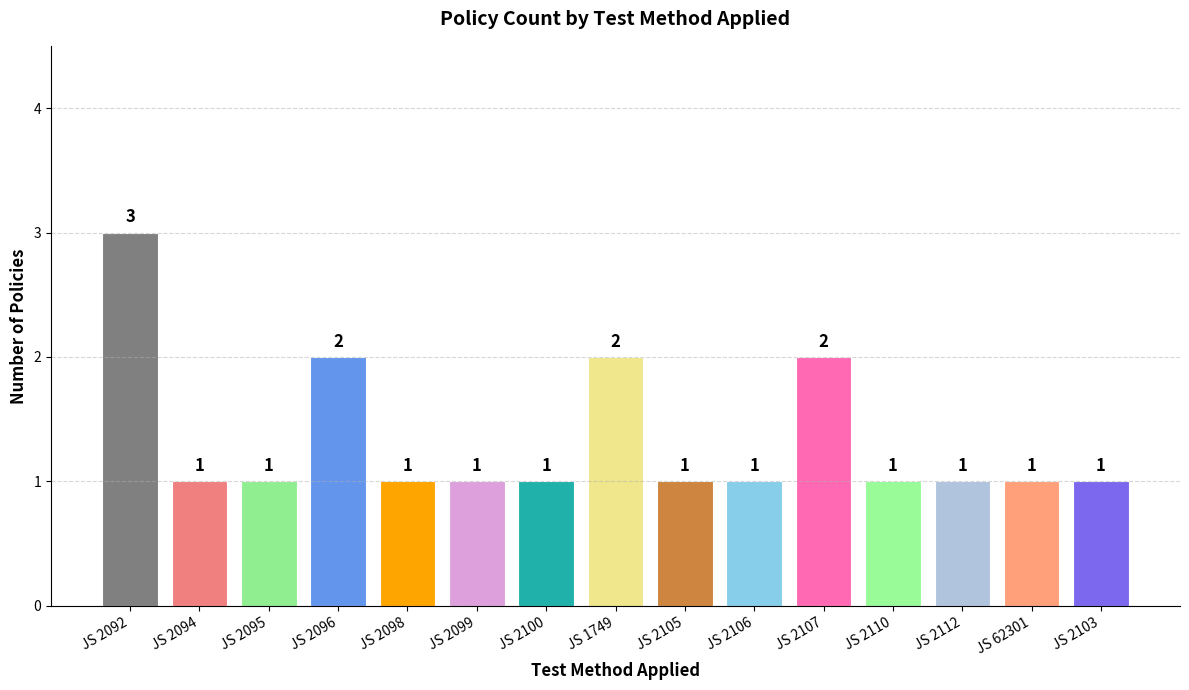

The value at JS 2096 is 3. True or false?

False